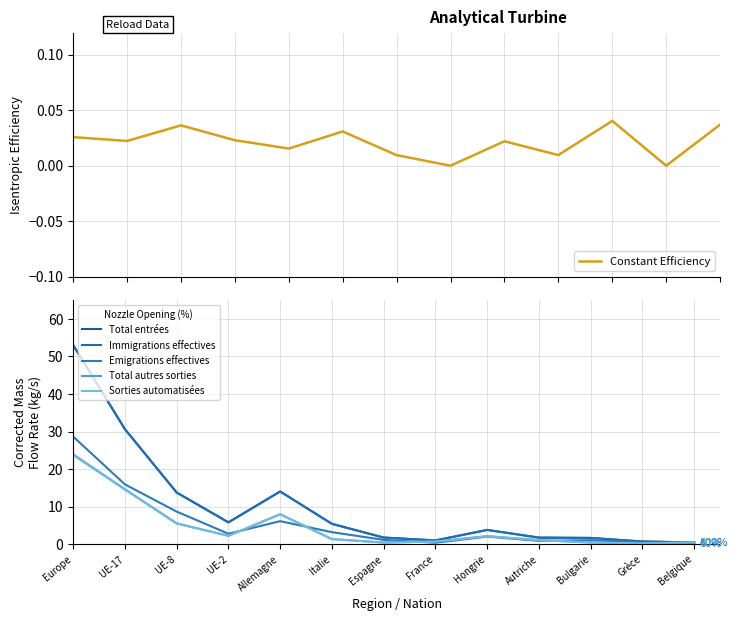

True or false: Immigrations effectives has more than 1 interior local peaks.

True